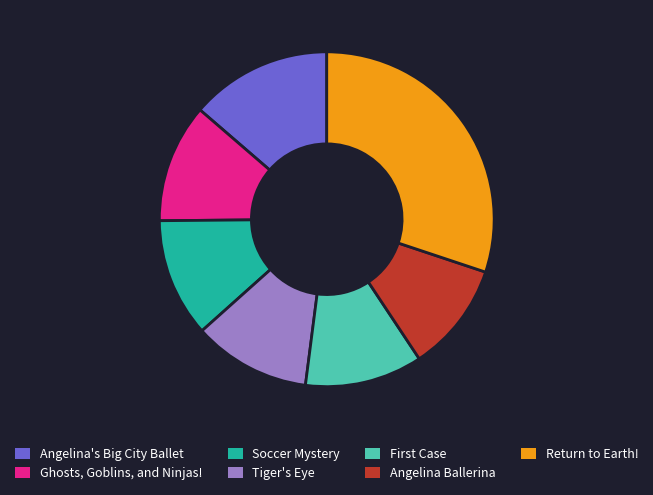

True or false: Return to Earth! accounts for 30% of the total.

True